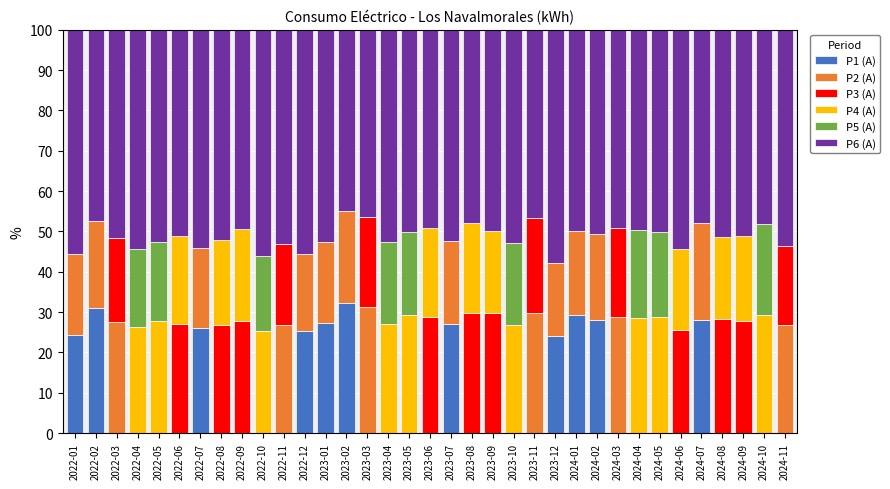

The value of P1 (A) at 2022-10 is 0.0. True or false?

True